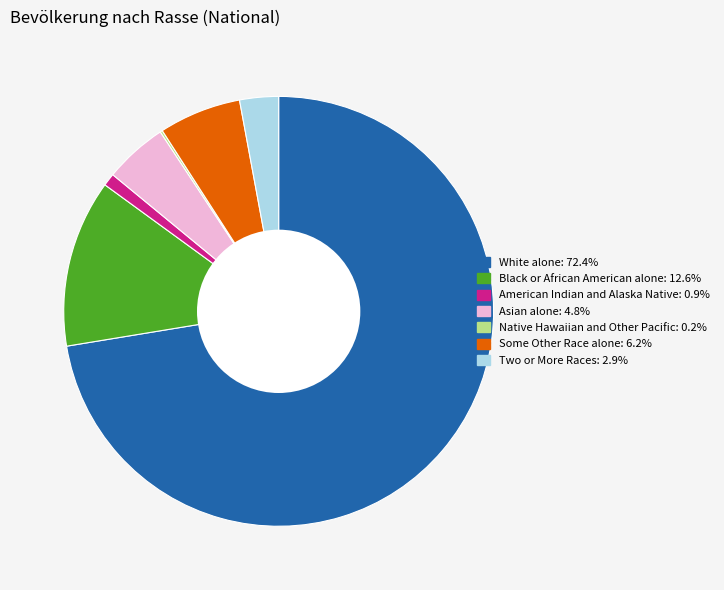

Which category accounts for the majority?

White alone